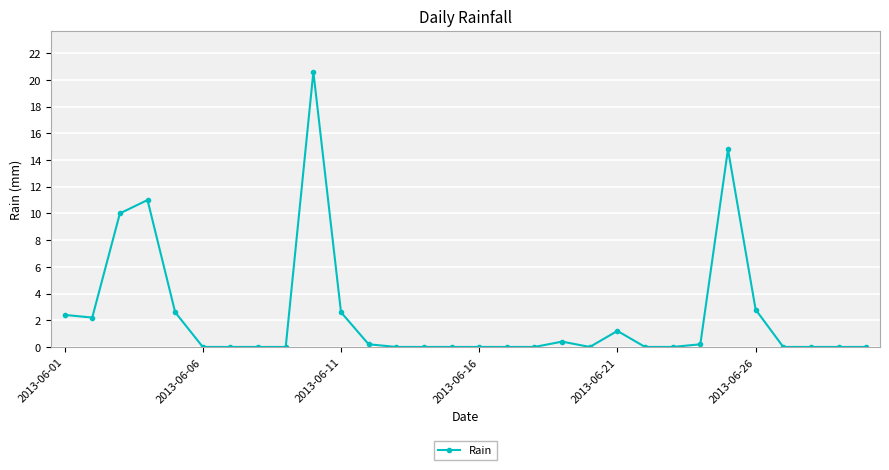

Is this an area chart (filled region under the line)?

No